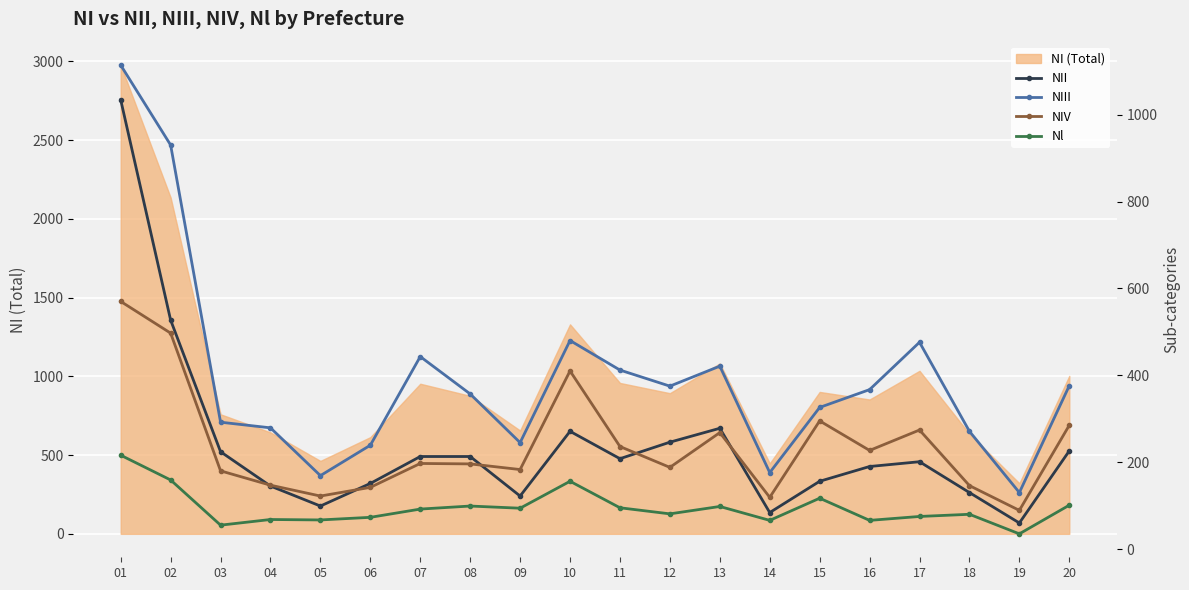

The value of NII at 11 is 208. True or false?

True